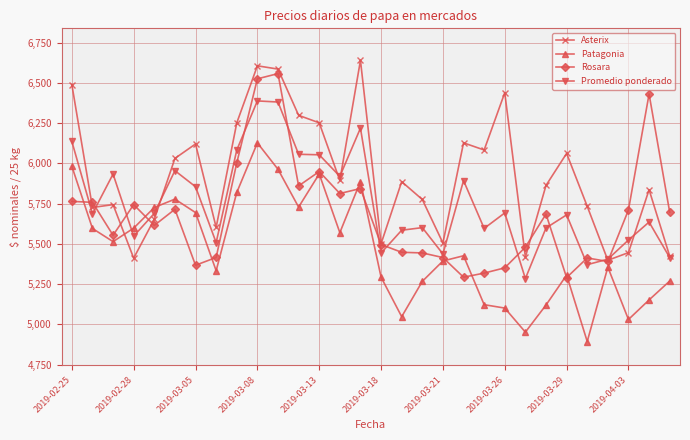

What is the value of the Rosara point at the 14th from the left?

5812.8